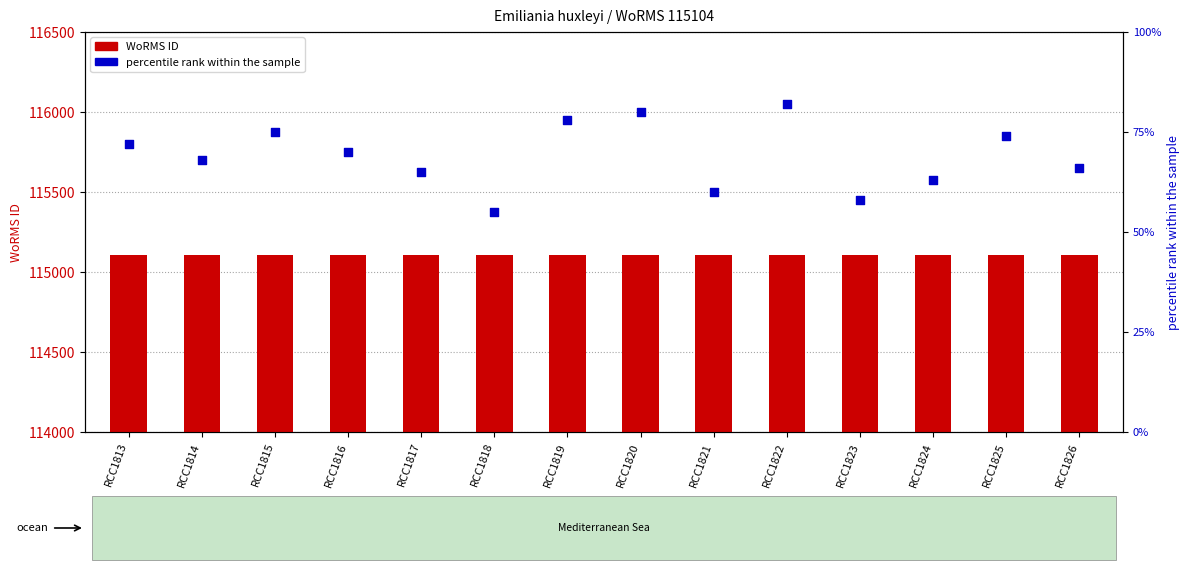

Which series has the largest total across all categories?

WoRMS ID